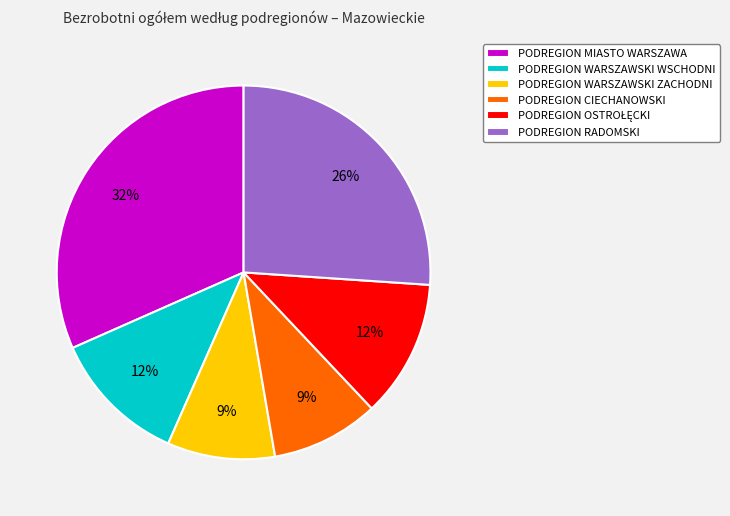

How many segments does this pie chart have?

6